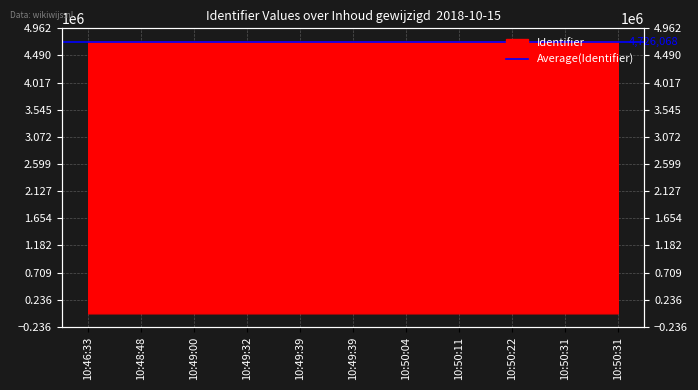

At which label does the data first exceed 4726072?

10:49:39